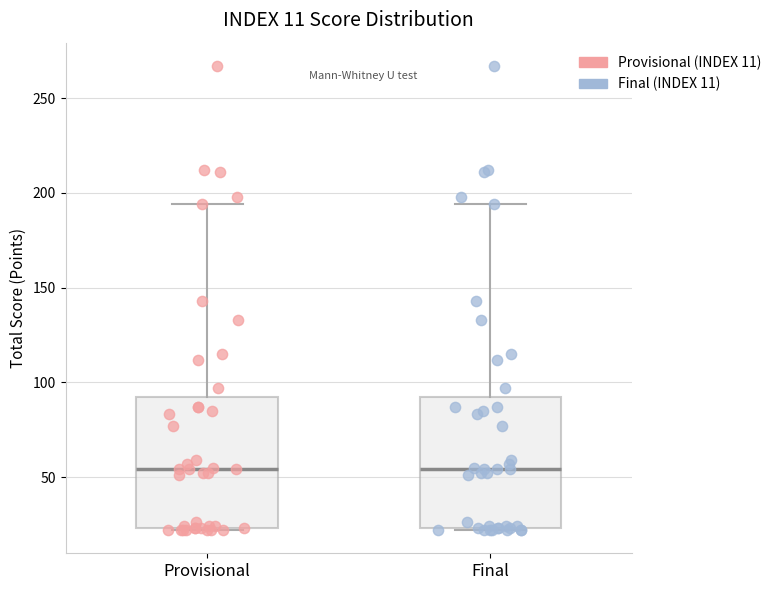

Reading left to right, read every box against the y-axis: the position of its median line, the range the box covers, and the ends of its whiskers. The values are not printed on the chart, so give them approximately, as read against the axis.

Provisional: median 55, box 25 to 90, whiskers 20 to 195
Final: median 55, box 25 to 90, whiskers 20 to 195